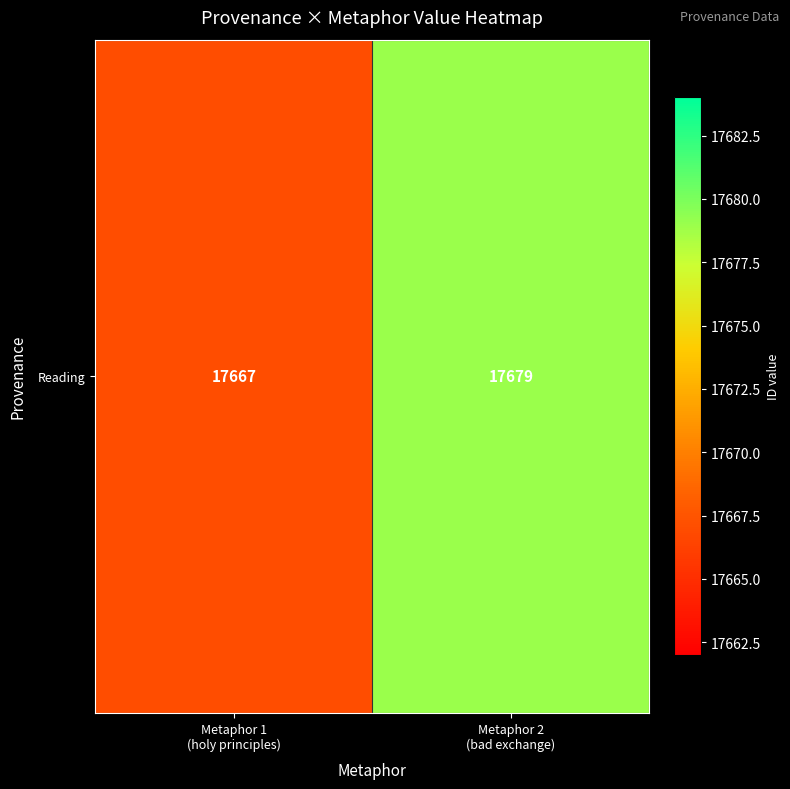

The chart shows a value of 9076 at Metaphor 1
(holy principles). True or false?

False